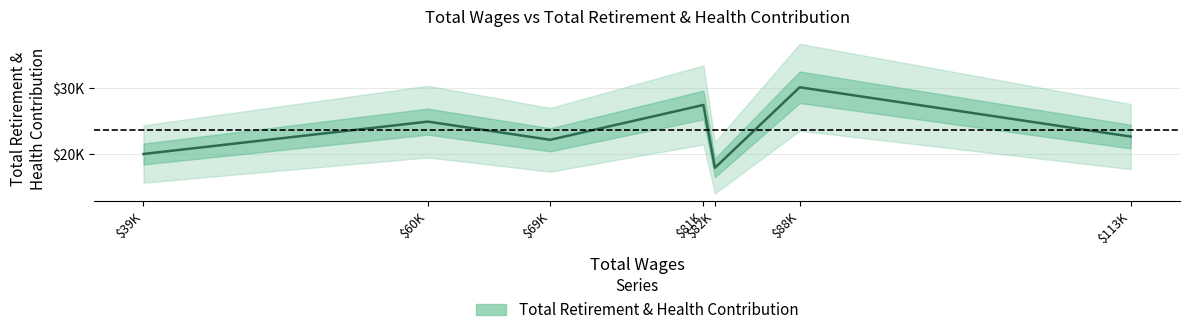

What is the change in value from $60K to $113K?

-2290